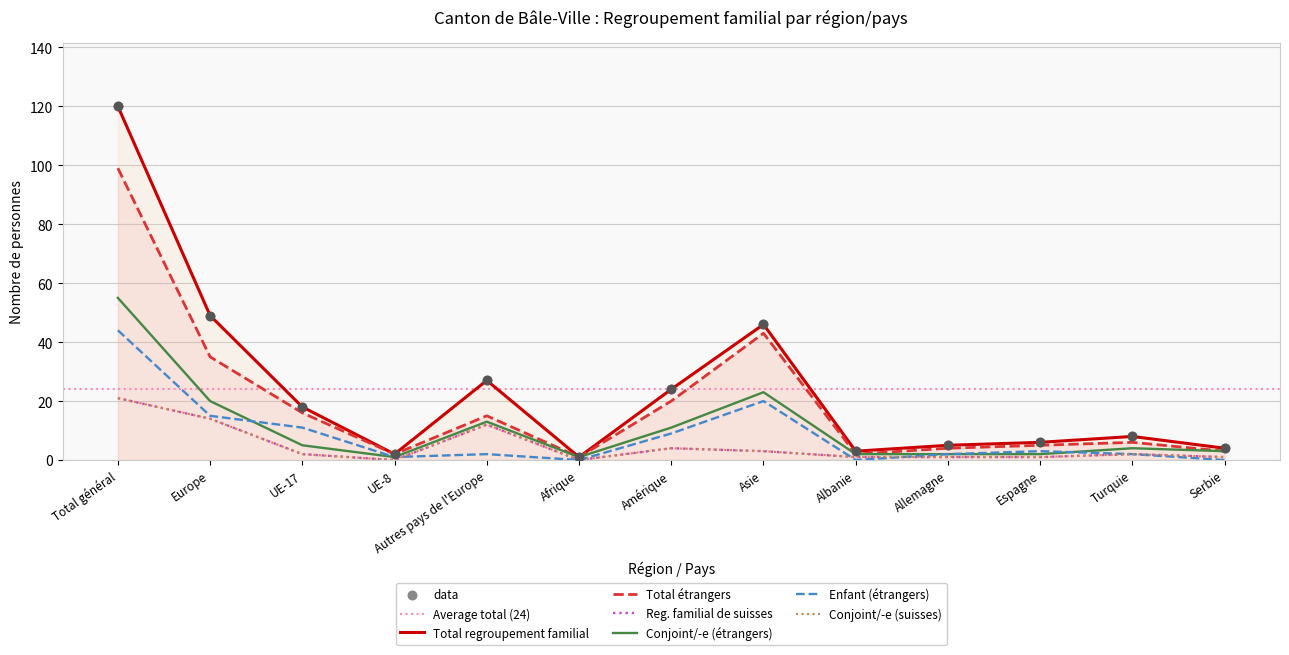

What is the total value across all series at Allemagne?

15